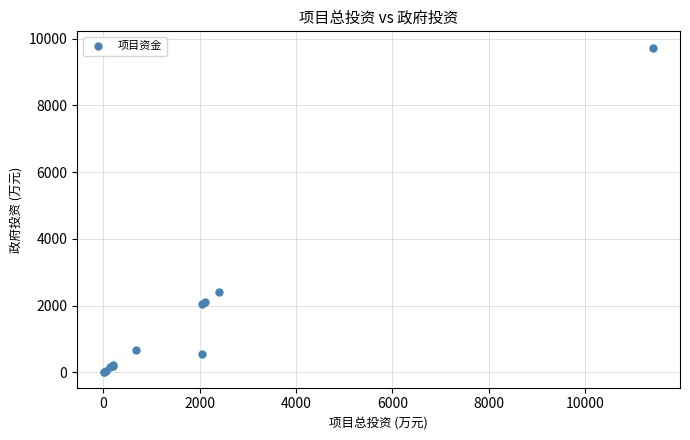

What Y value in the scatter plot is closest to 4877?

2400.0